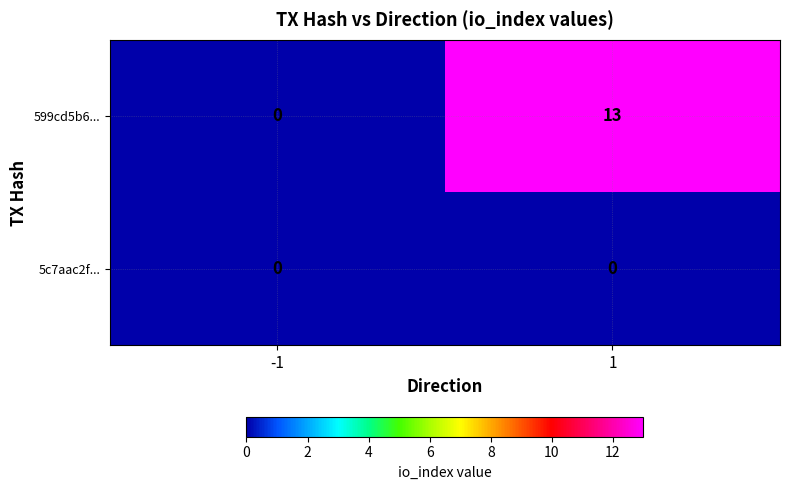

What is the spread (max minus min) of values at 1?

13